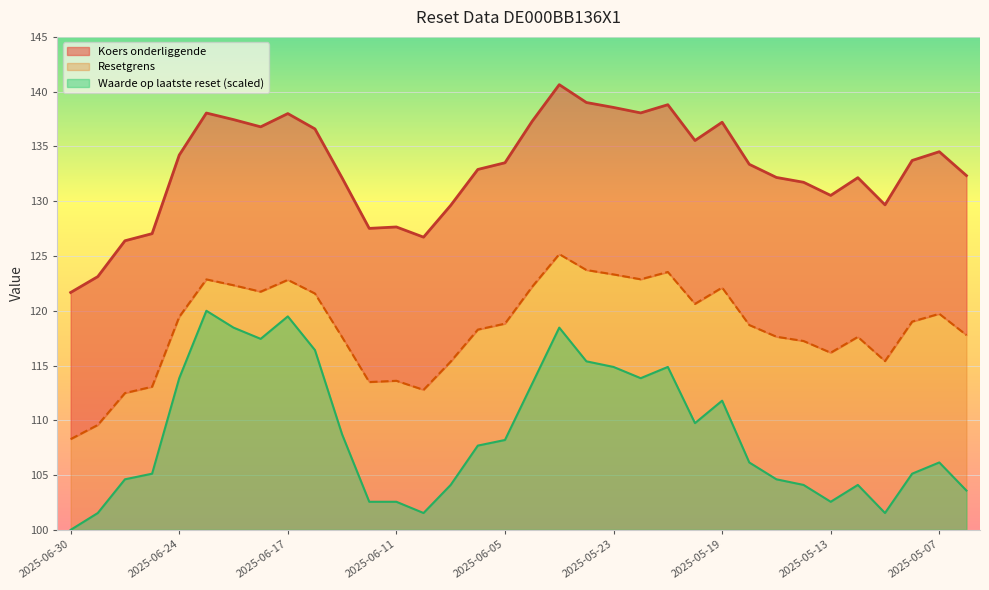

How many interior local valleys does the Koers onderliggende series have?

7